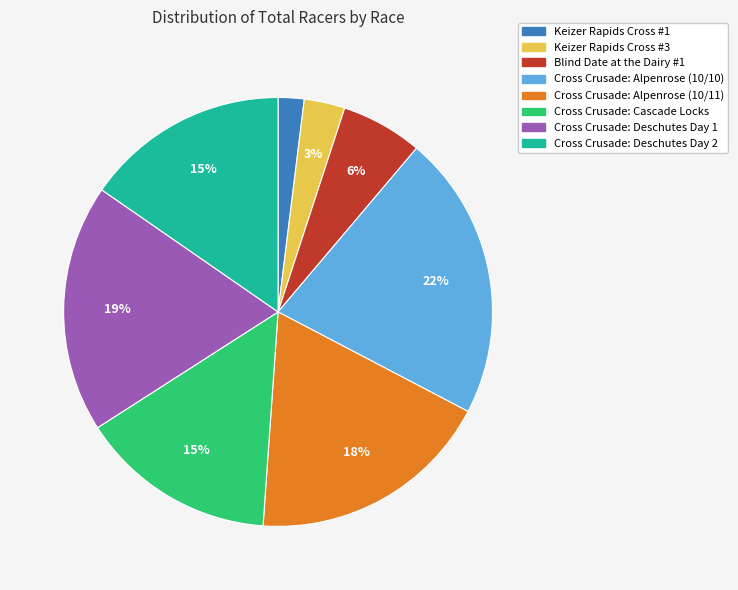

Which category has the biggest portion of the pie?

Cross Crusade: Alpenrose (10/10)